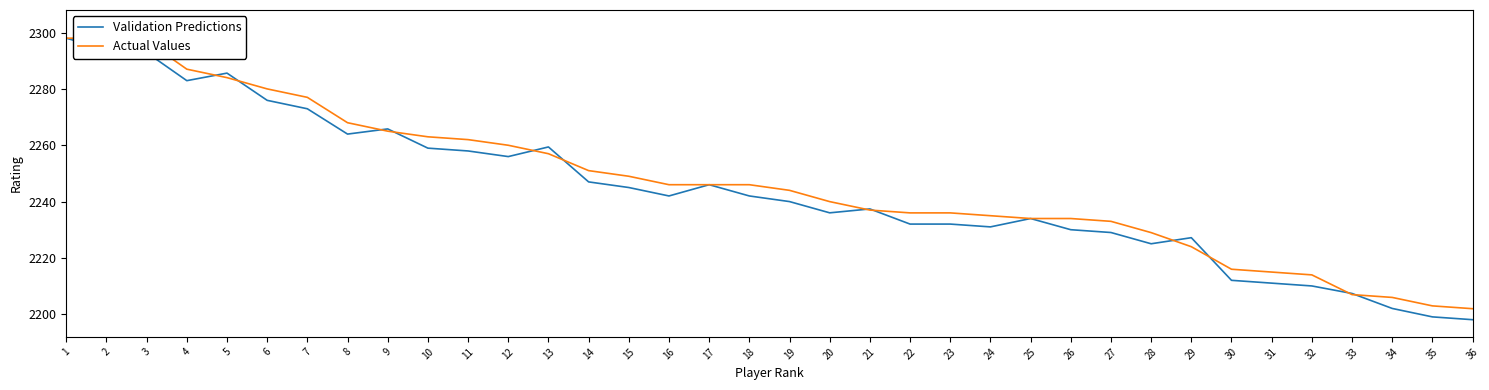

True or false: Validation Predictions has more than 0 interior local peaks.

True